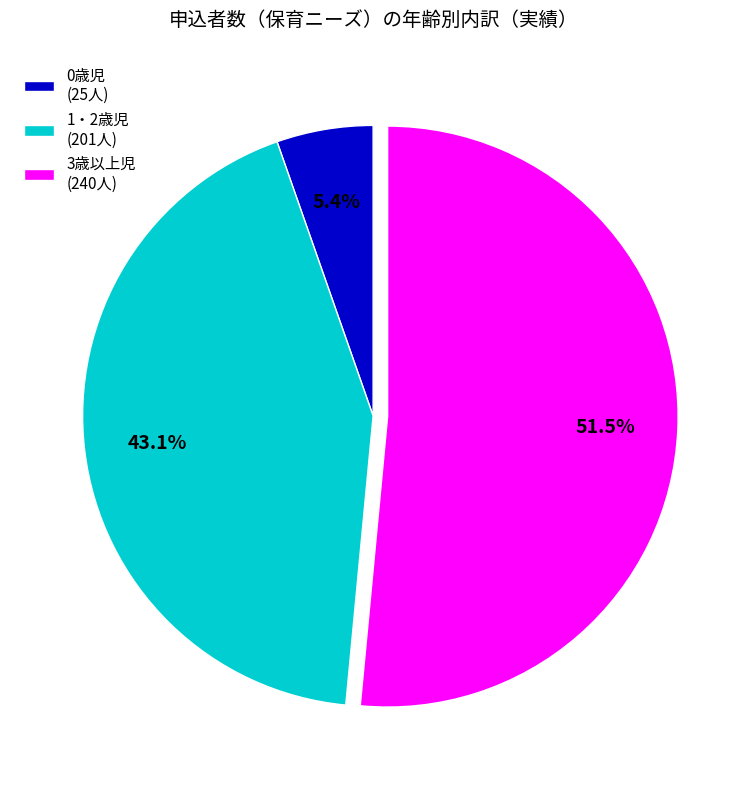

To the nearest percent, what percentage of the pie is 1・2歳児?

43%